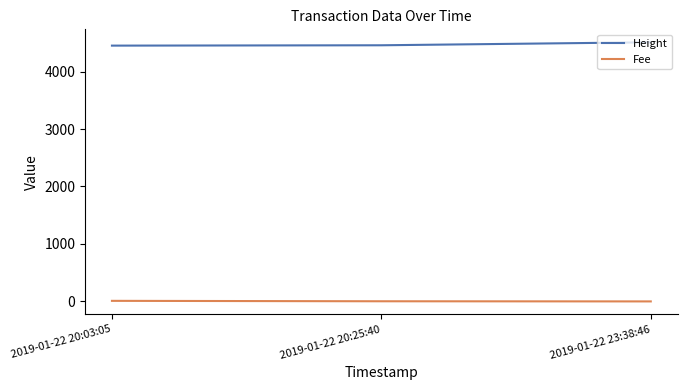

Which series has the largest total across all categories?

Height